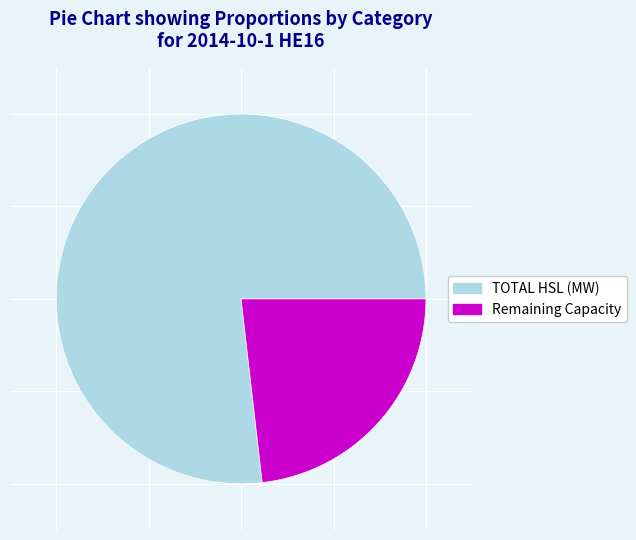

Is it true that TOTAL HSL (MW) is 77% of the pie?

True